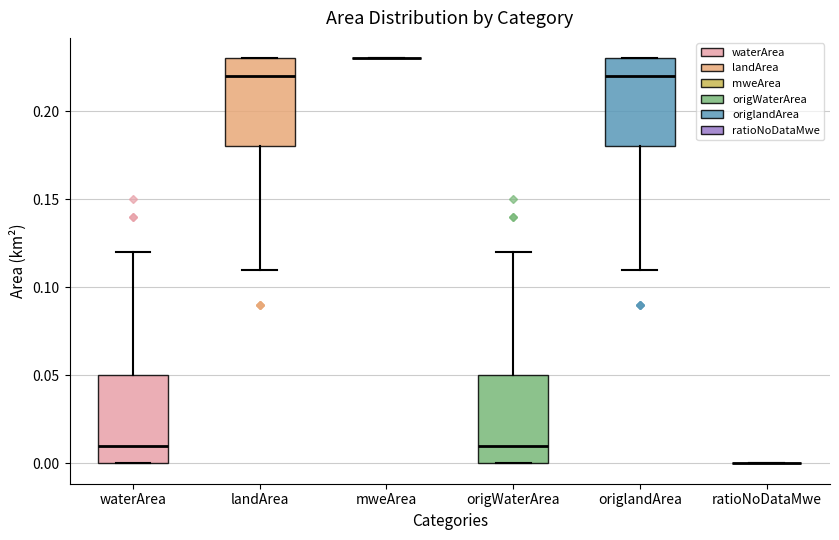

Reading left to right, transcribe this box plot: for each box, give where its median line is, the range the box spans, and where its two whiskers end, as read against the y-axis. The values are not printed on the chart, so give them approximately, as read against the axis.

waterArea: median 0.01, box 0.00 to 0.05, whiskers 0.00 to 0.12
landArea: median 0.22, box 0.18 to 0.23, whiskers 0.11 to 0.23
mweArea: box collapsed to a line at 0.23, whiskers 0.23 to 0.23
origWaterArea: median 0.01, box 0.00 to 0.05, whiskers 0.00 to 0.12
origlandArea: median 0.22, box 0.18 to 0.23, whiskers 0.11 to 0.23
ratioNoDataMwe: box collapsed to a line at 0.00, whiskers 0.00 to 0.00